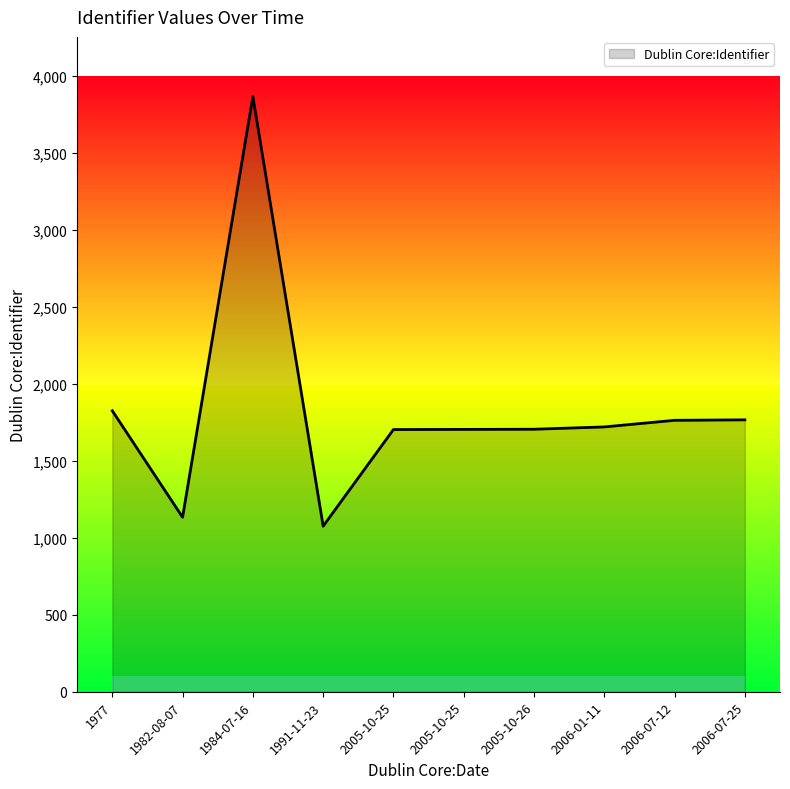

The value at 2005-10-25 is 1704. True or false?

True